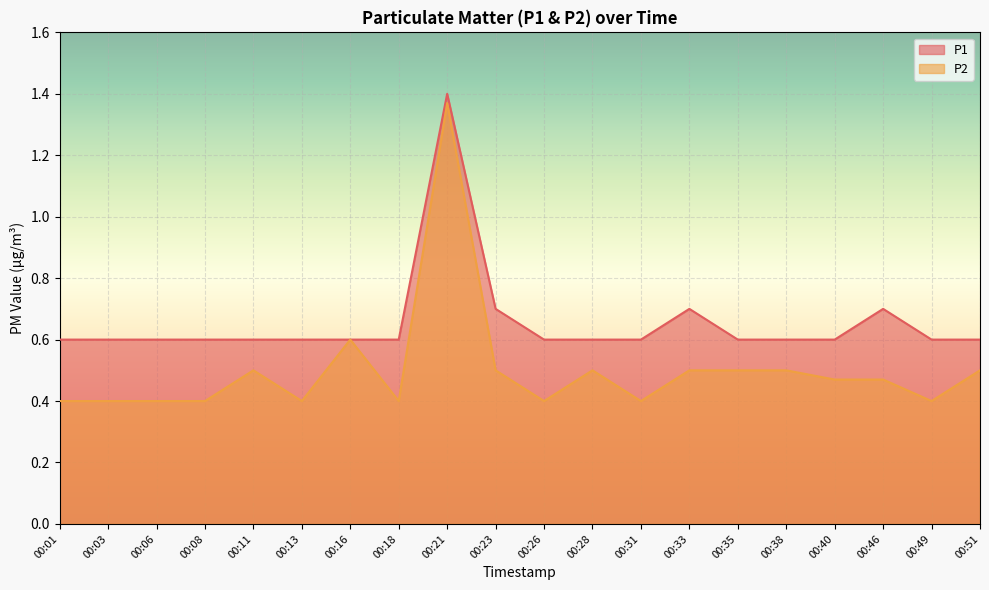

What is the difference between the highest and lowest values at 00:23?

0.2